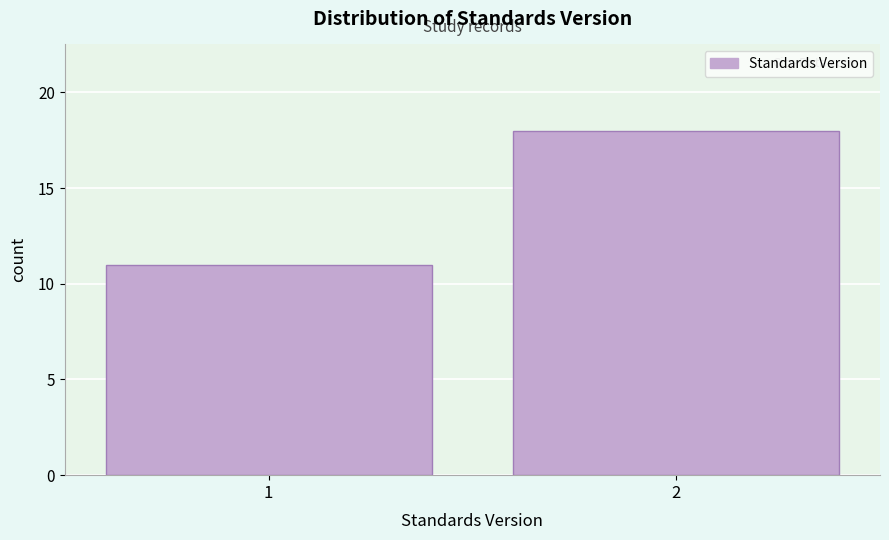

Reading left to right, extract all data points from this chart.

11	18